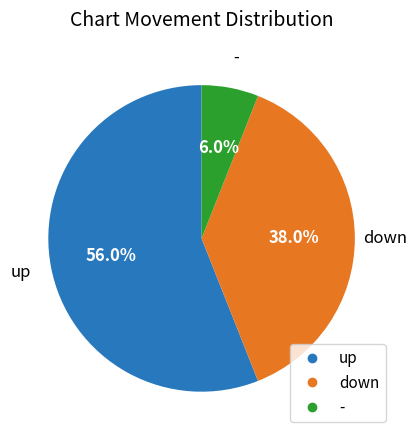

To the nearest percent, what percentage of the pie is -?

6%